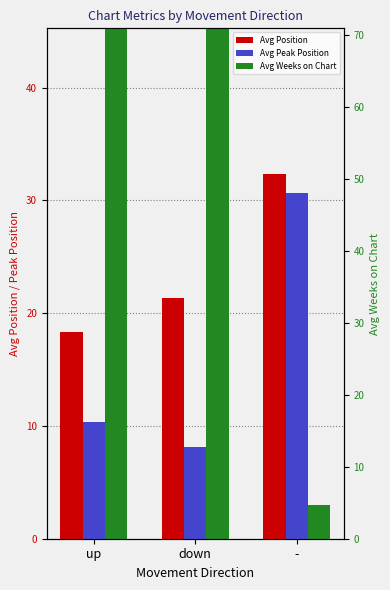

Reading left to right, list all the values displayed in this chart.

Avg Position: 18.3	21.3	32.3
Avg Peak Position: 10.4	8.1	30.7
Avg Weeks on Chart: 46.7	54.5	3.0